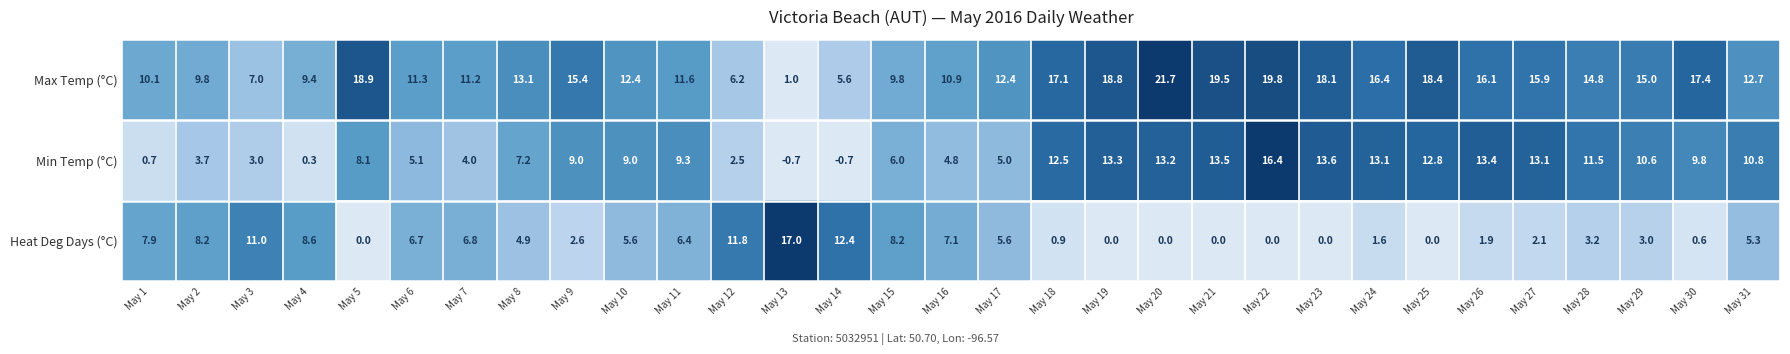

Count the number of categories in the chart.

31